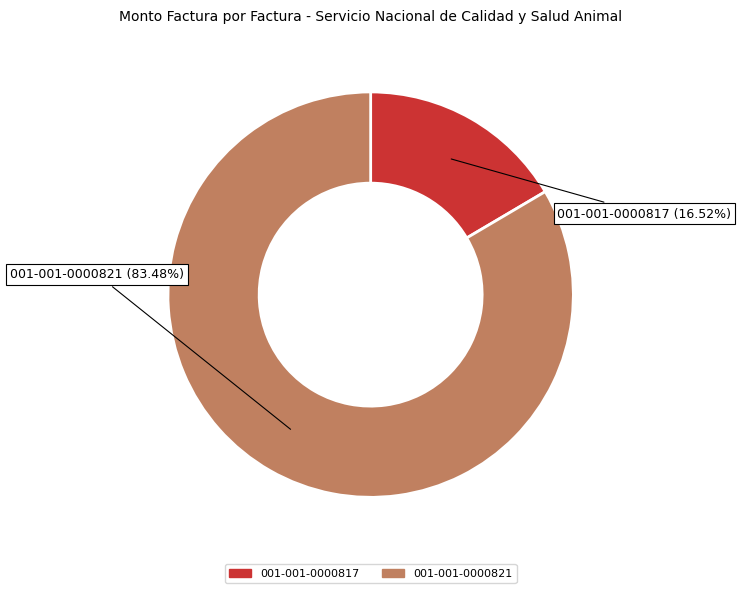

How many slices are in this pie chart?

2